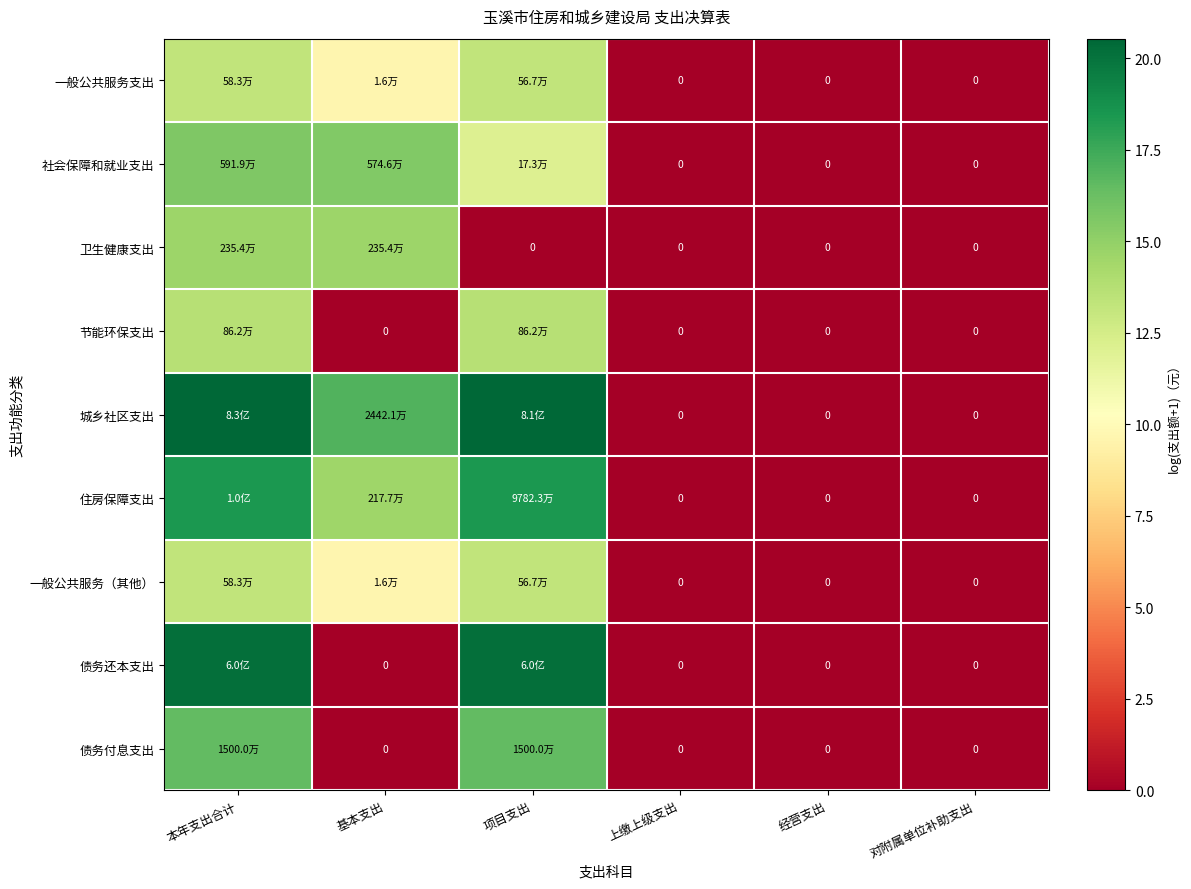

True or false: 社会保障和就业支出 has a value of -4.7 at 上缴上级支出.

False